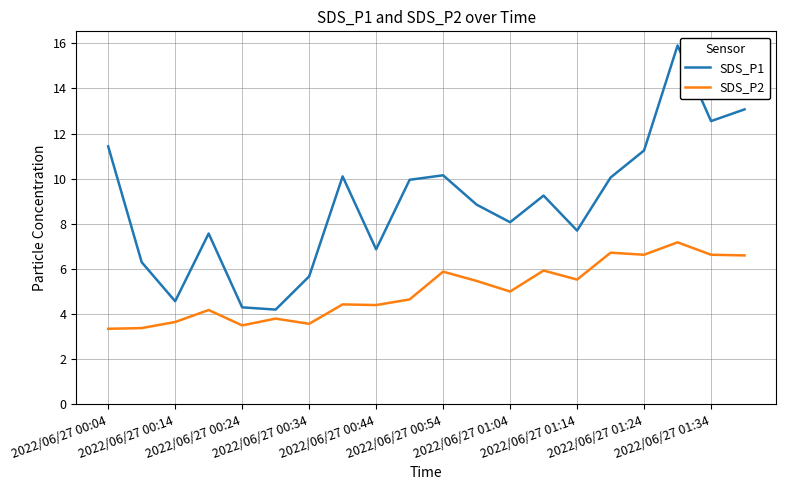

Which series has the largest total across all categories?

SDS_P1